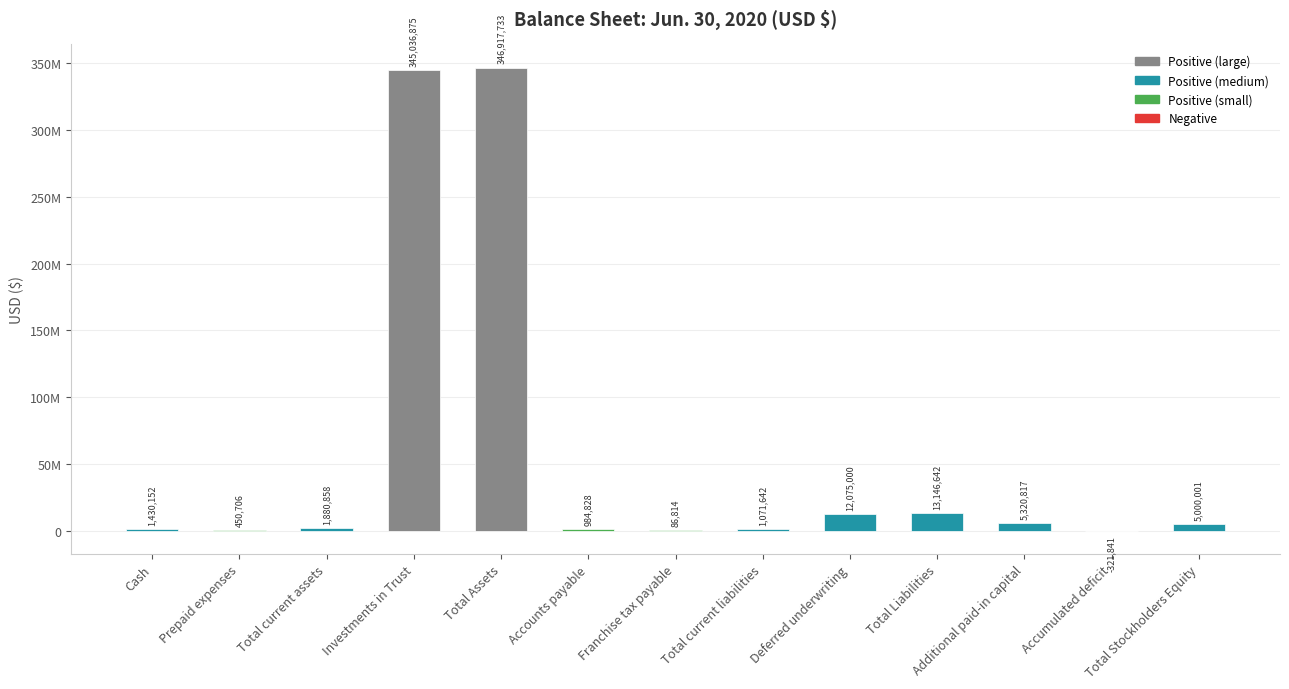

Rank the categories by value from lowest to highest.

Accumulated deficit, Franchise tax payable, Prepaid expenses, Accounts payable, Total current liabilities, Cash, Total current assets, Total Stockholders Equity, Additional paid-in capital, Deferred underwriting, Total Liabilities, Investments in Trust, Total Assets